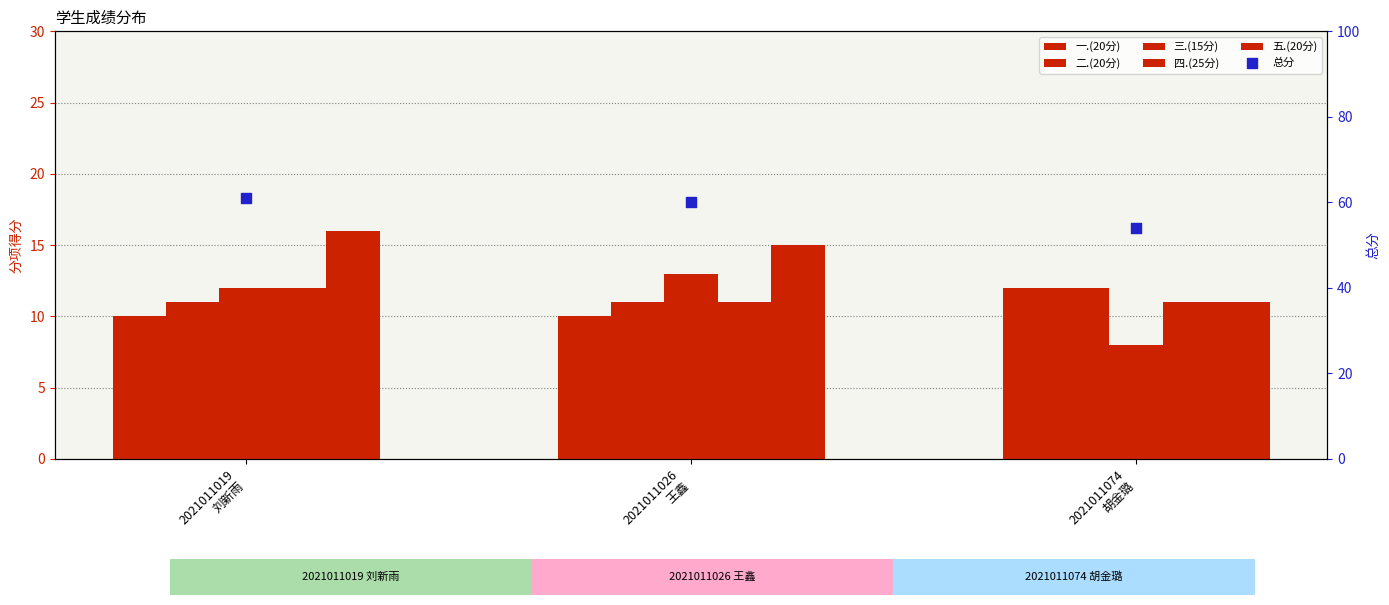

At which category is the sum across all series the highest?

2021011019
刘新雨